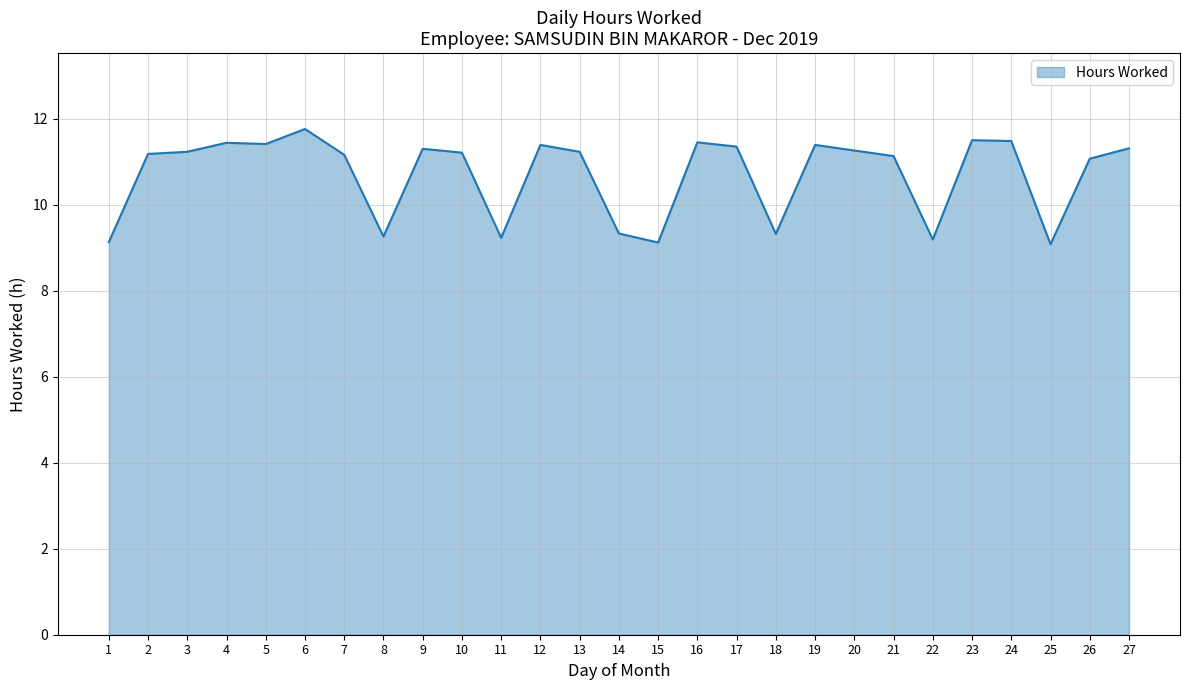

The chart shows a value of 11.8 at 6. True or false?

True